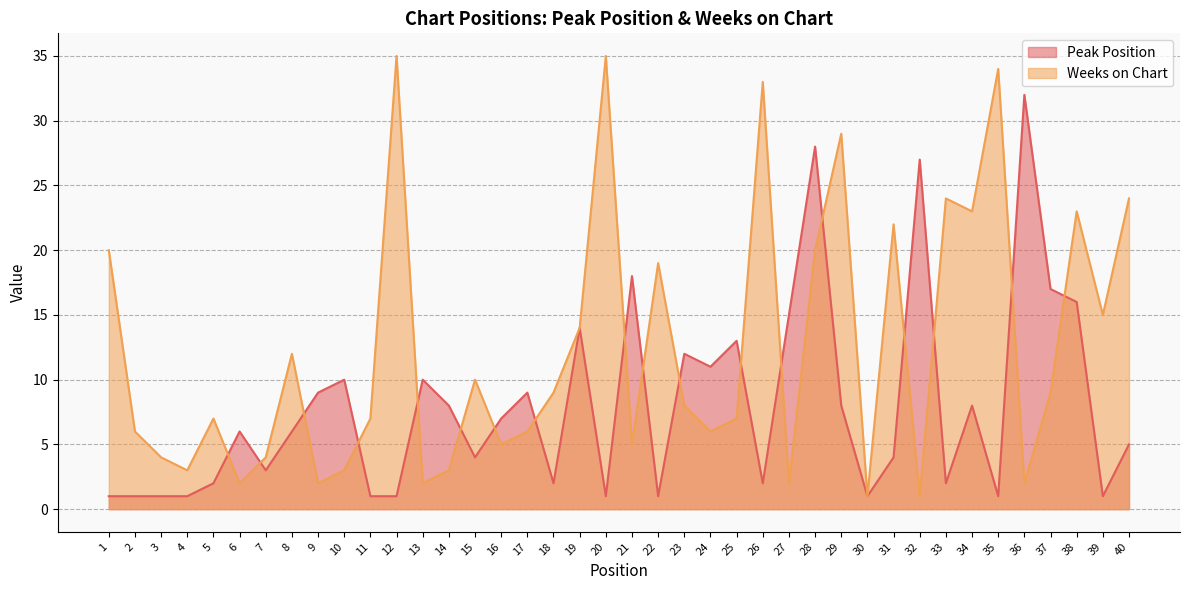

List the series in order of their peak value, highest first.

Weeks on Chart, Peak Position